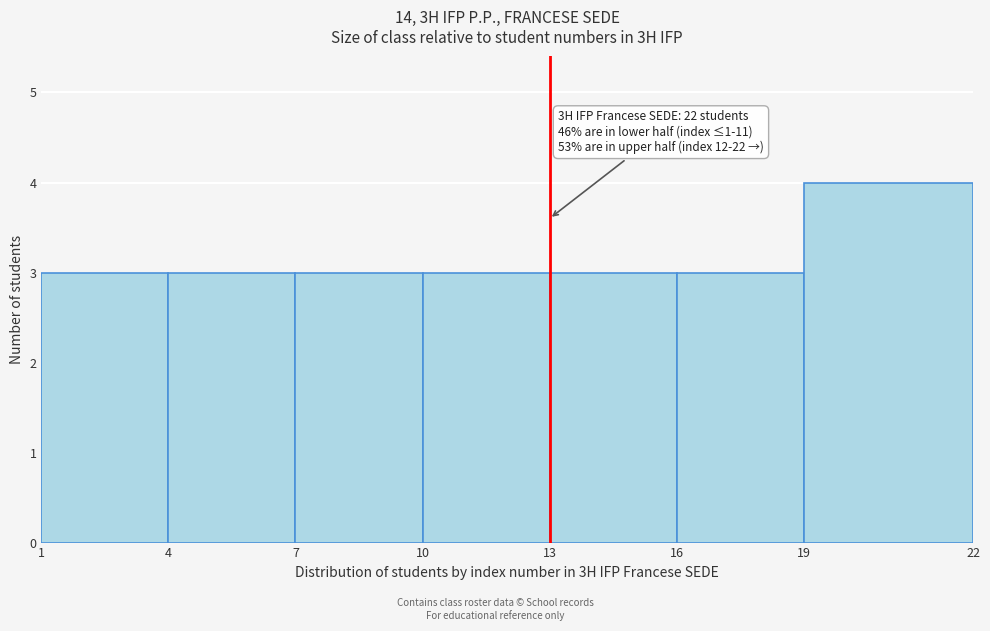

Reading left to right, what are all the values shown in this chart?

3	3	3	3	3	3	4